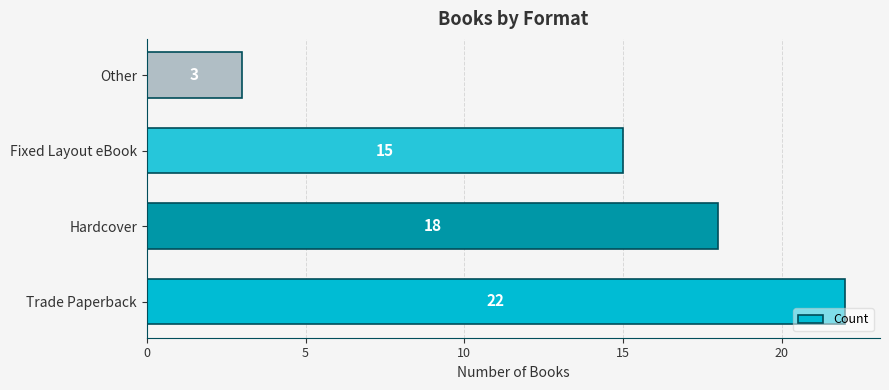

What is the greatest value displayed?

22